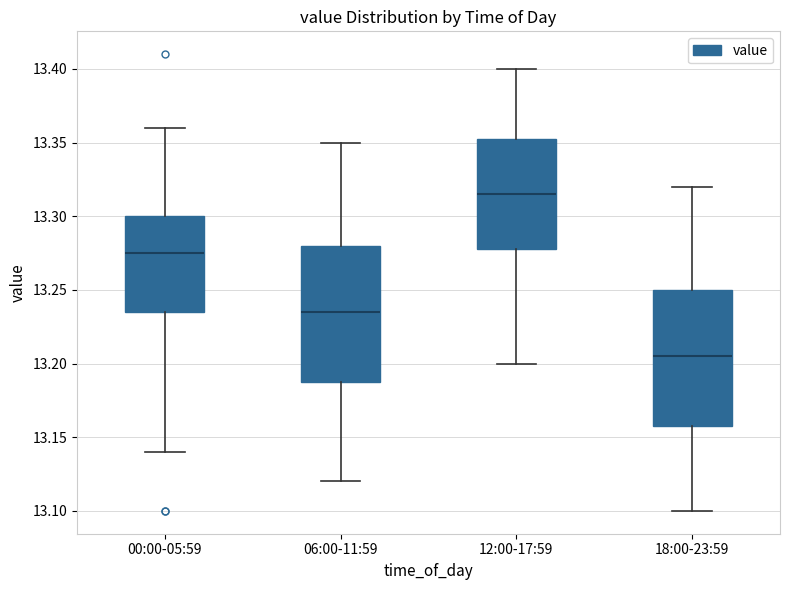

Where does the median line of the box for 12:00-17:59 sit on the y-axis? The values are not printed on the chart, so give them approximately, as read against the axis.

13.315